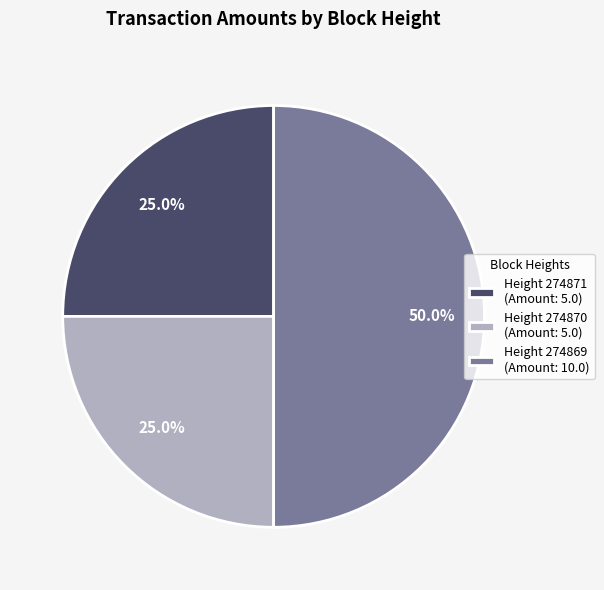

Combined, what portion of the pie is Height 274869 (Amount: 10.0) and Height 274871 (Amount: 5.0)?

75.0%